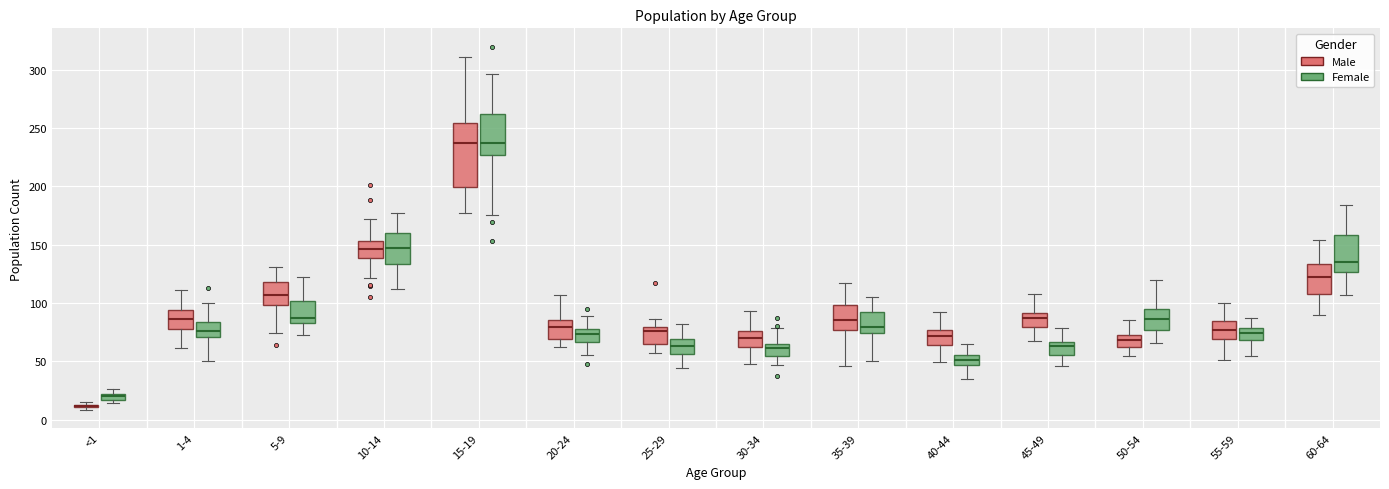

Where is the lower edge of the box for 15-19 (Male) on the y-axis? The values are not printed on the chart, so give them approximately, as read against the axis.

200